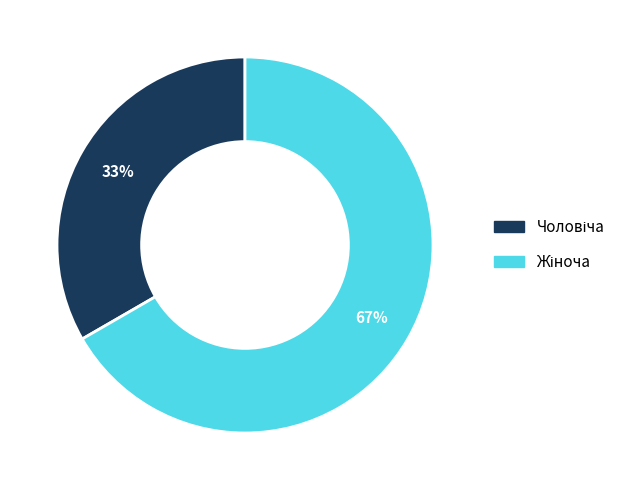

To the nearest percent, what is the average slice percentage?

50%